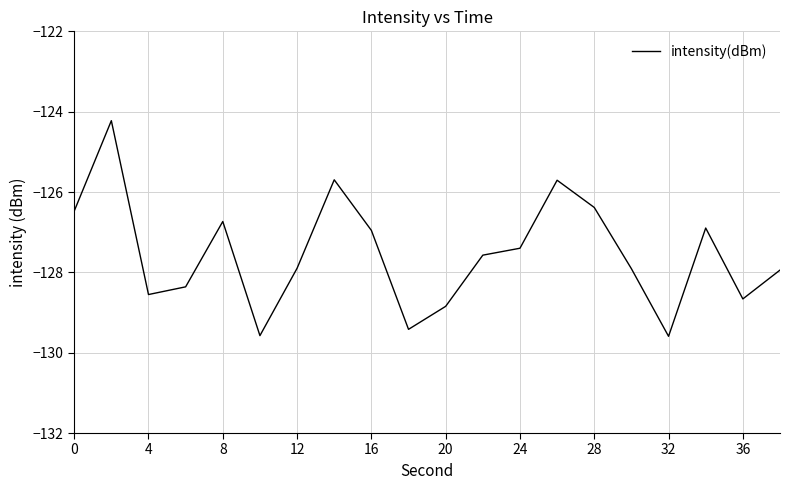

What is the minimum value shown in the chart?

-129.6